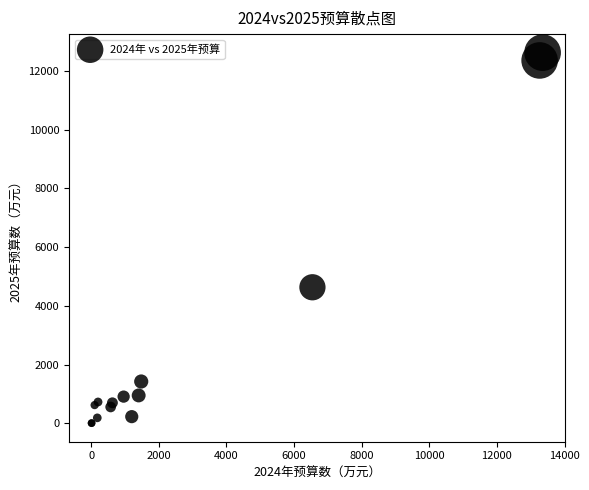

What Y value in the scatter plot is closest to 6313?

4632.0